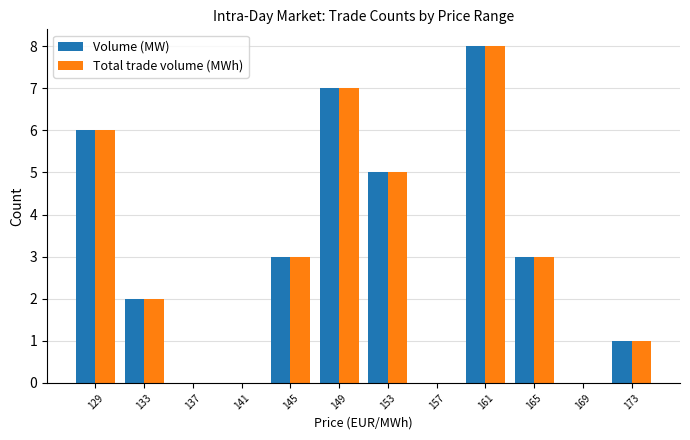

What is the sum of the Total trade volume (MWh) values at 149 and 145?

10